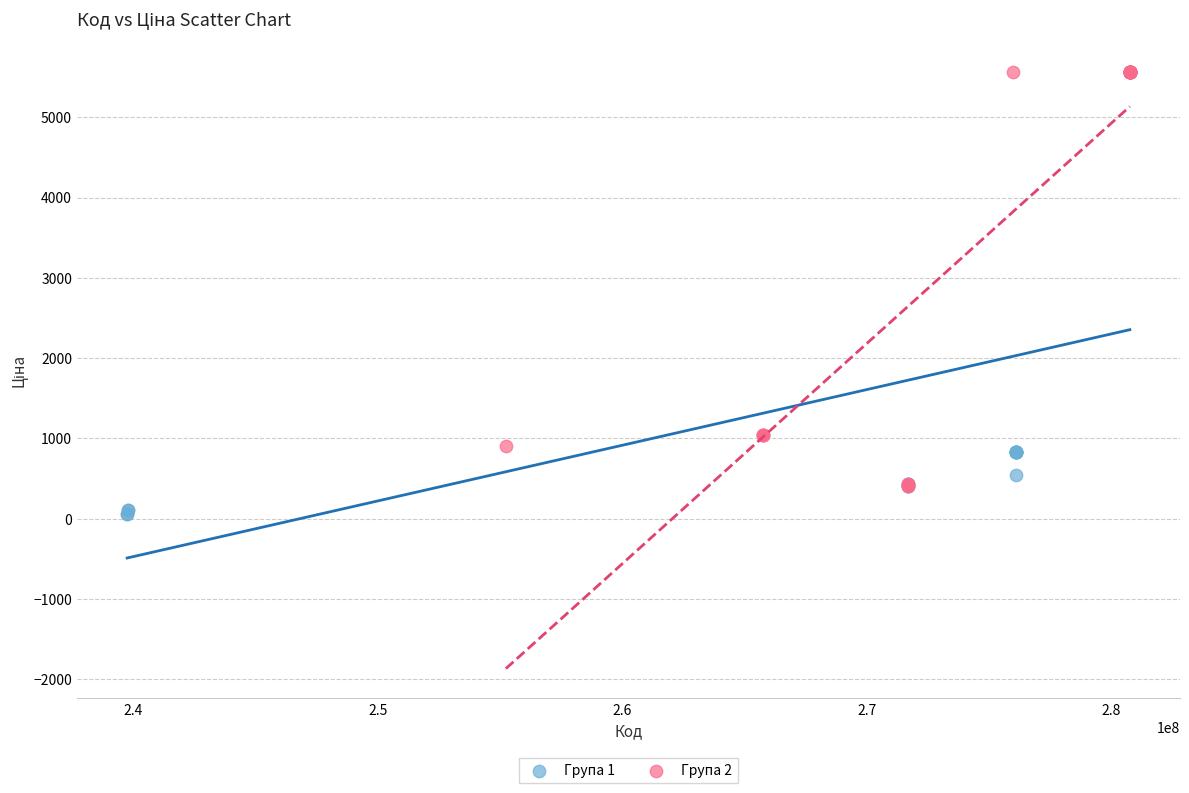

Which series has the widest spread of Y values?

Група 1